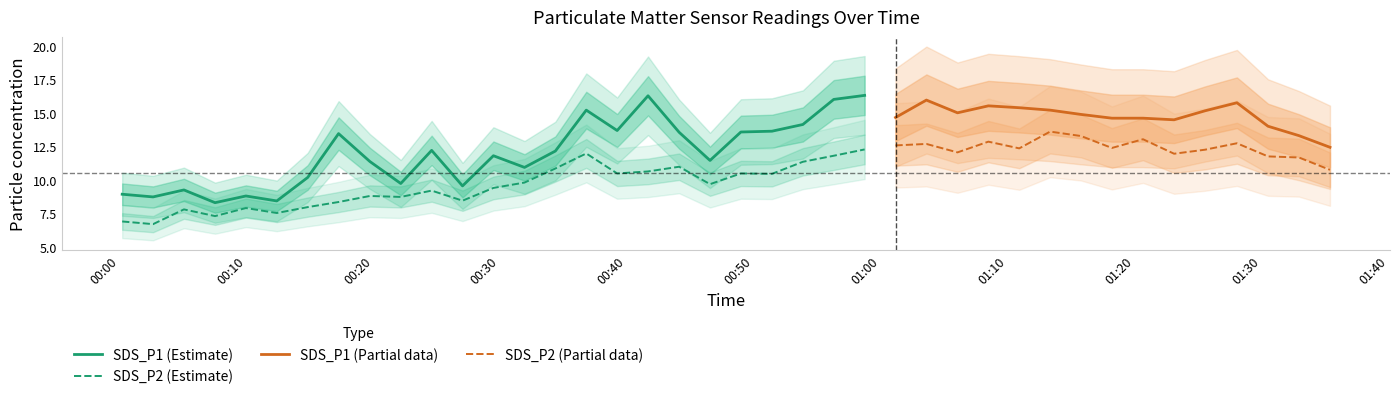

In SDS_P1, how many points are lower than both neighbors (excluding endpoints)?

11